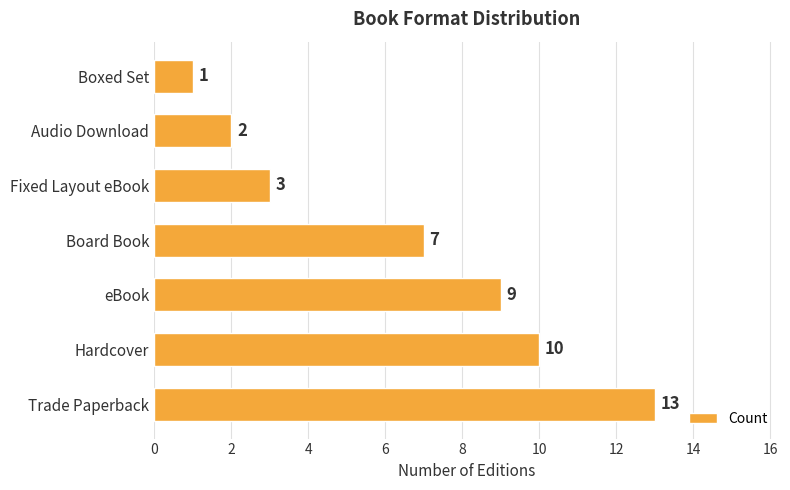

What is the minimum value shown in the chart?

1